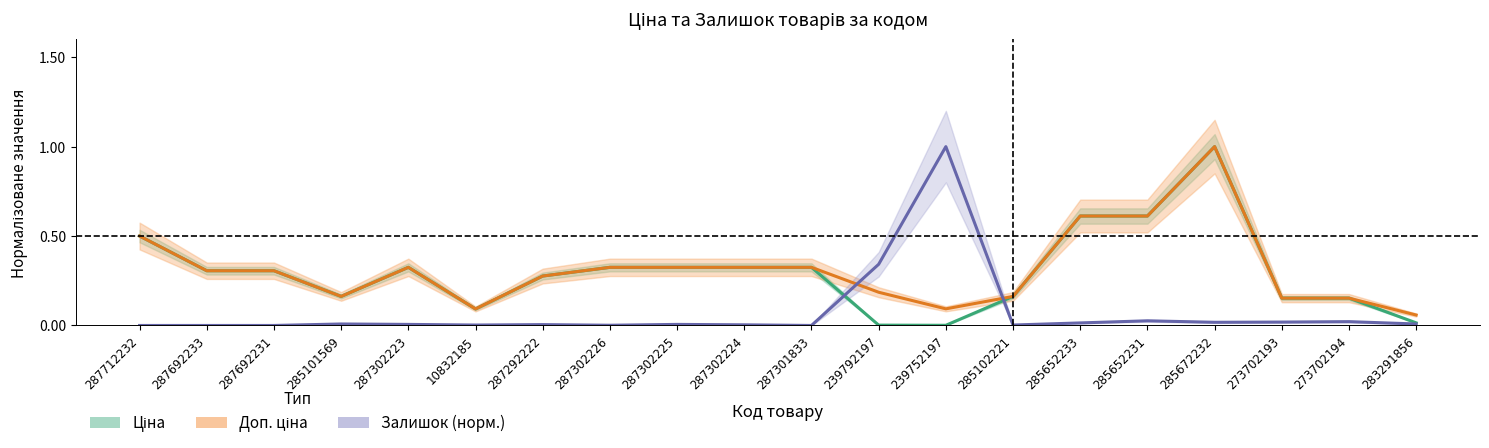

What are all the series names shown in the legend?

Ціна, Доп. ціна, Залишок (норм.)